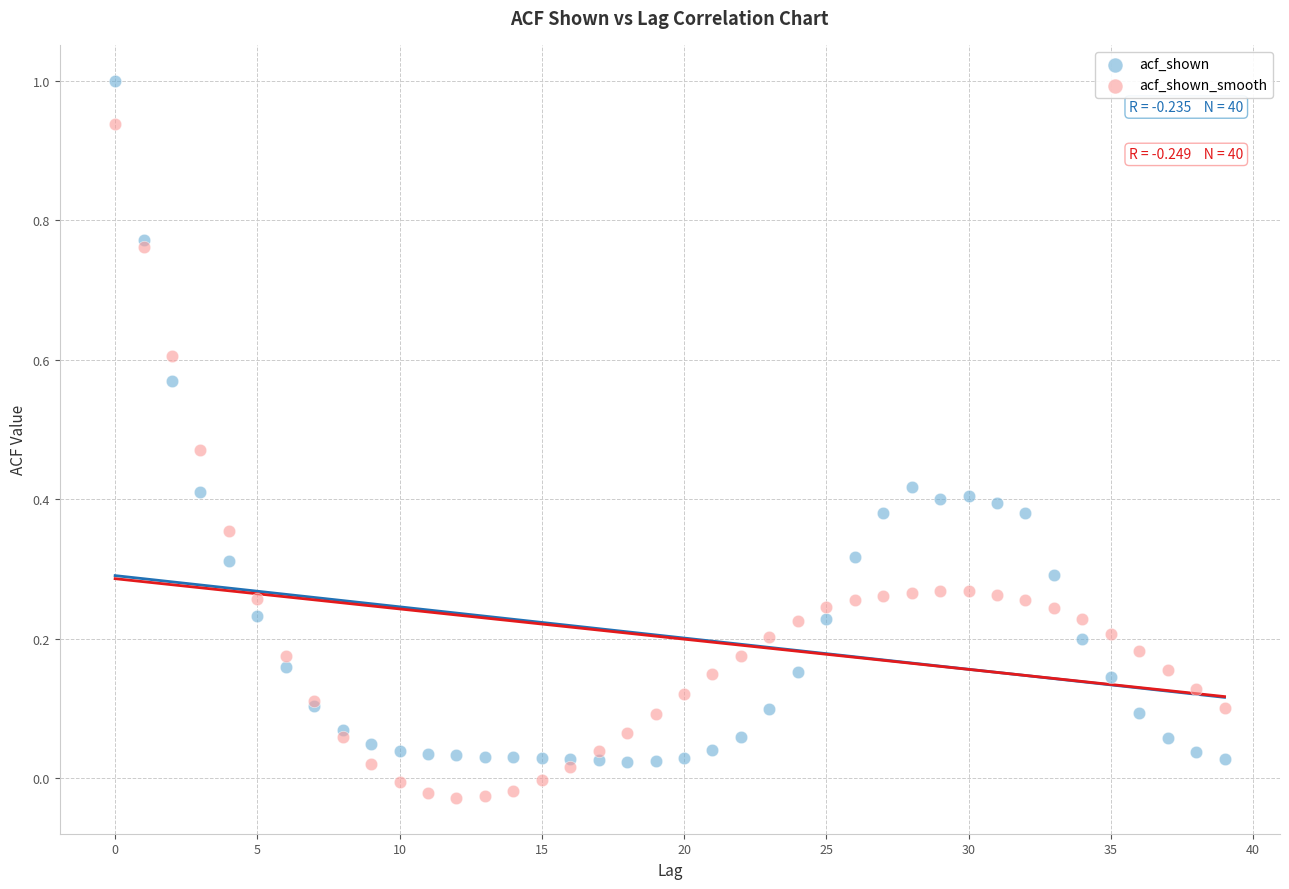

Which series contains the lowest Y value?

acf_shown_smooth